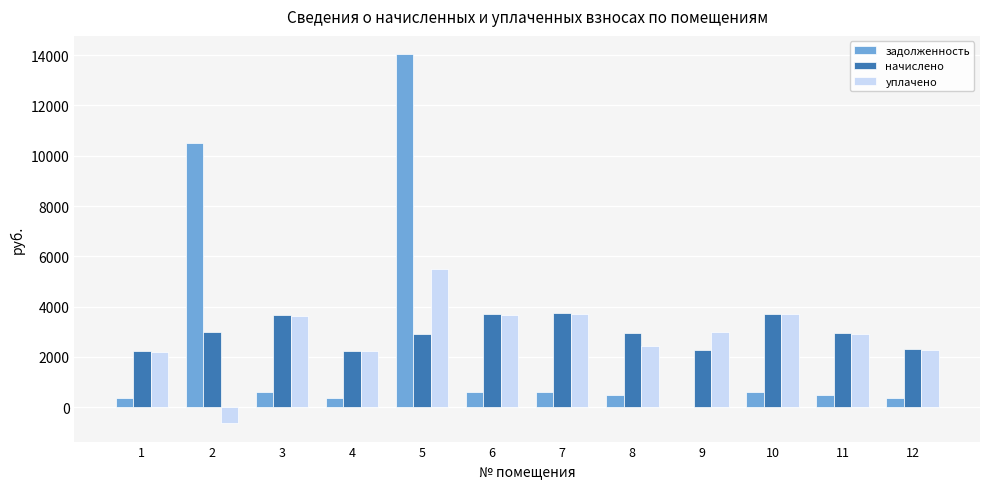

Is the value of уплачено at 3 greater than the value of задолженность at 10?

Yes